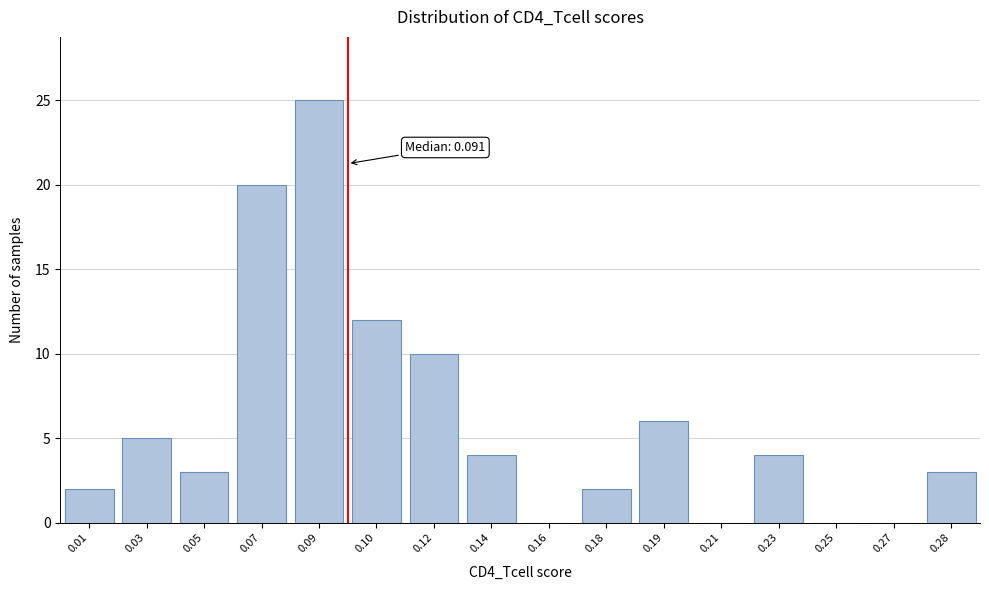

Reading right to left, list all the values displayed in this chart.

0.28=3	0.27=0	0.25=0	0.23=4	0.21=0	0.19=6	0.18=2	0.16=0	0.14=4	0.12=10	0.10=12	0.09=25	0.07=20	0.05=3	0.03=5	0.01=2